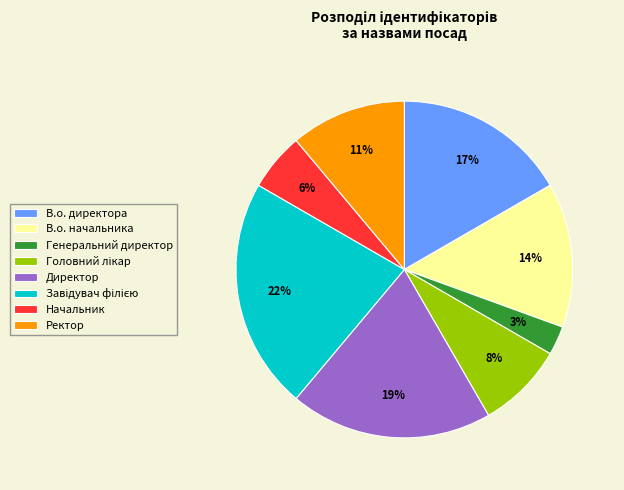

Is there a majority slice in this chart?

No